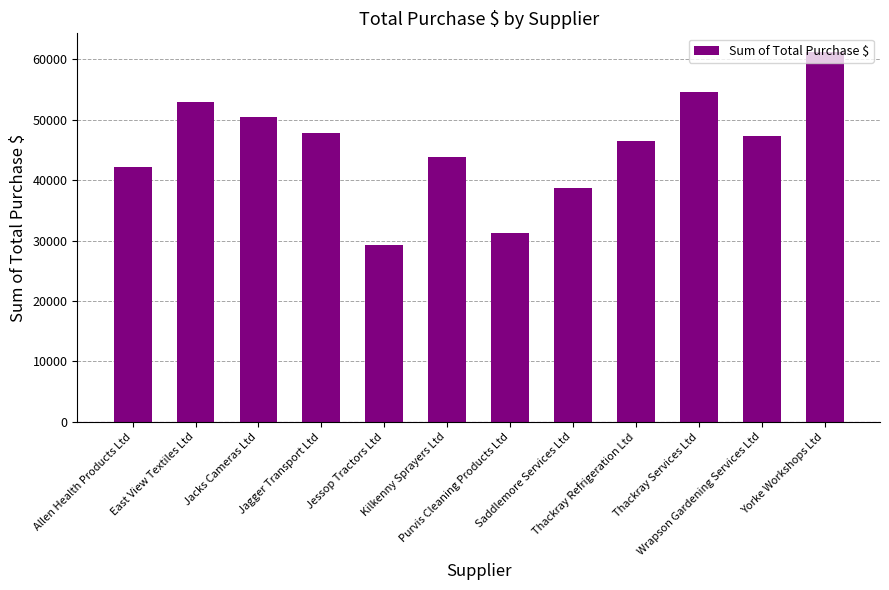

Reading left to right, extract all data points from this chart.

Allen Health Products Ltd=42136	East View Textiles Ltd=52954	Jacks Cameras Ltd=50391	Jagger Transport Ltd=47774	Jessop Tractors Ltd=29308	Kilkenny Sprayers Ltd=43833	Purvis Cleaning Products Ltd=31223	Saddlemore Services Ltd=38682	Thackray Refrigeration Ltd=46500	Thackray Services Ltd=54638	Wrapson Gardening Services Ltd=47297	Yorke Workshops Ltd=61235